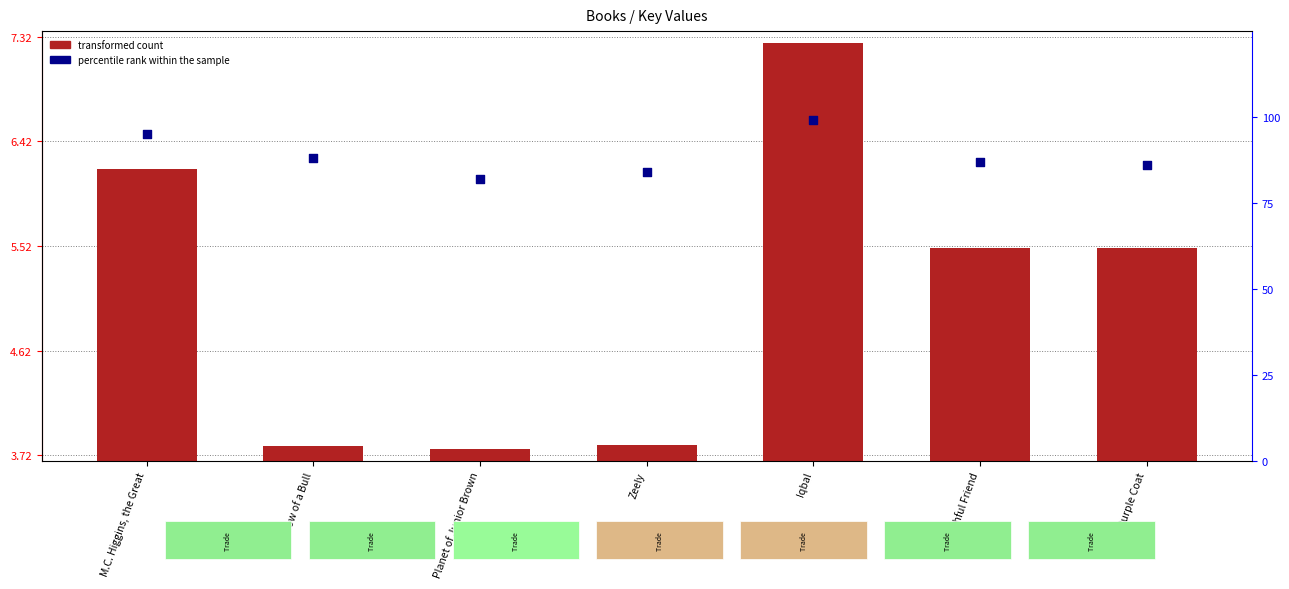

At which category is the sum across all series the highest?

Iqbal